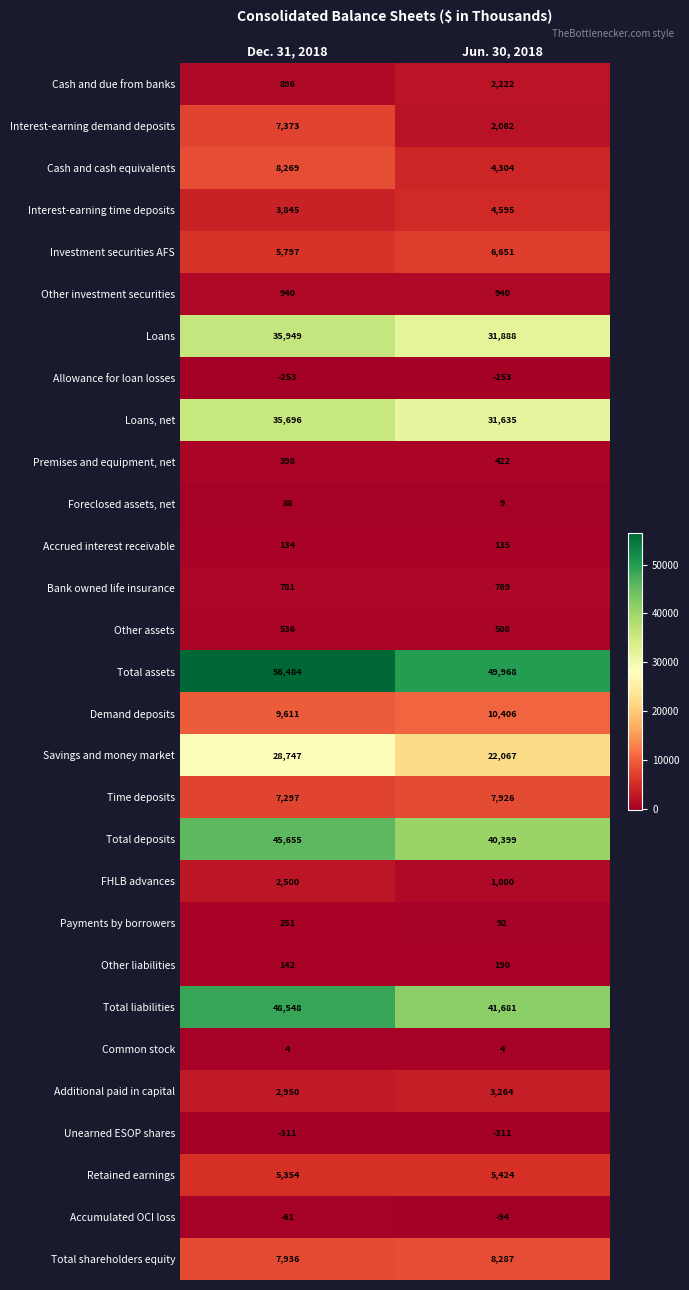

How many series are shown in this chart?

29